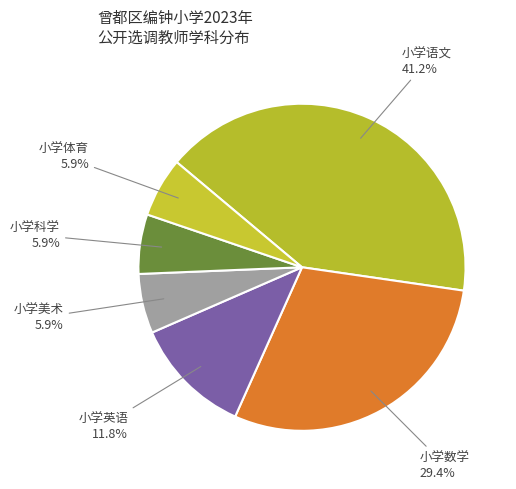

How many slices are in this pie chart?

6